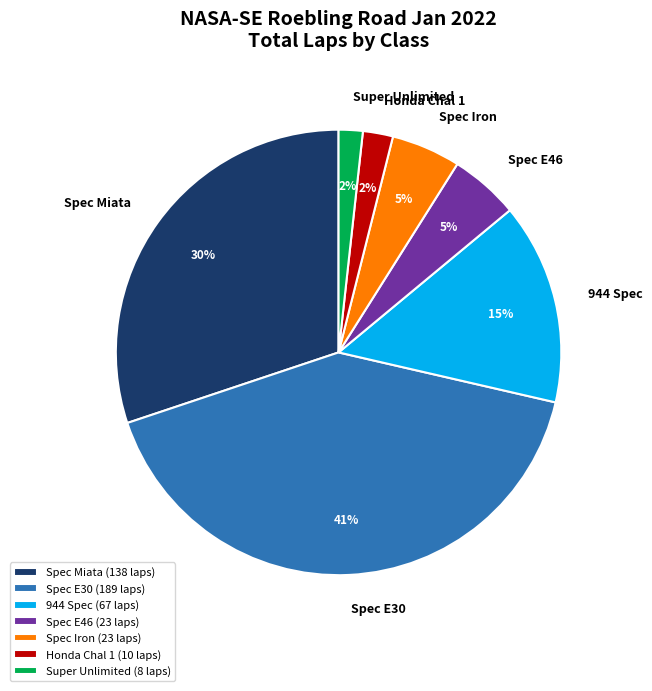

Is it true that Honda Chal 1 is 13% of the pie?

False